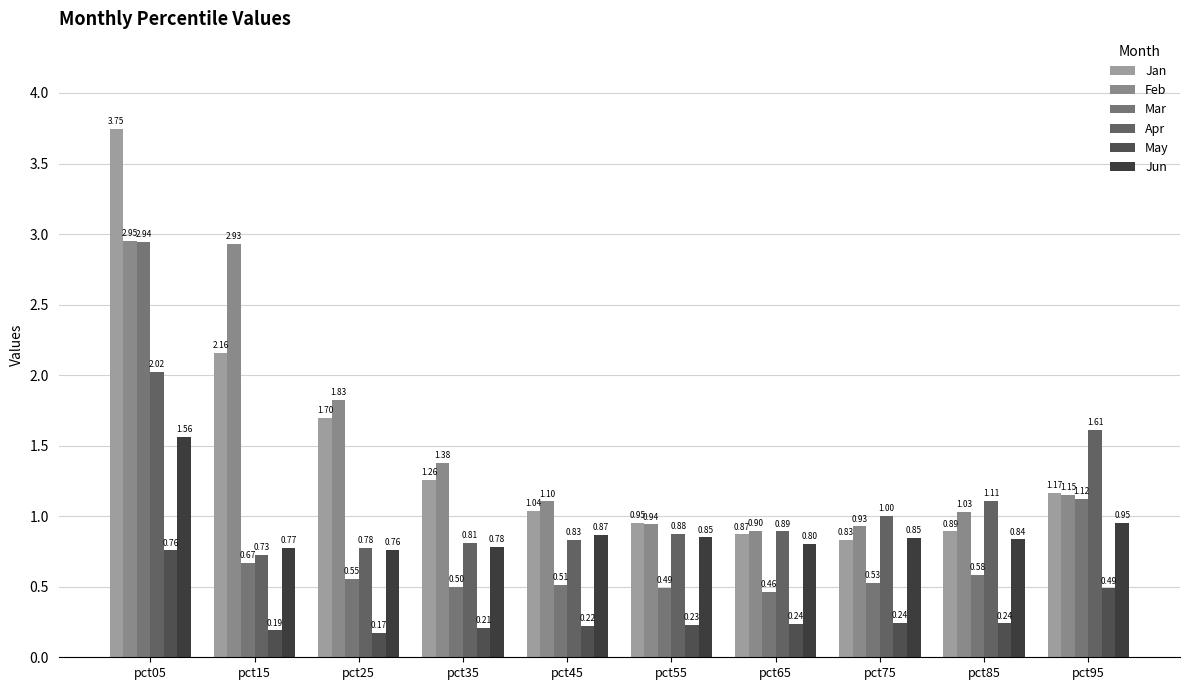

Between pct55 and pct25, which is larger?

pct25